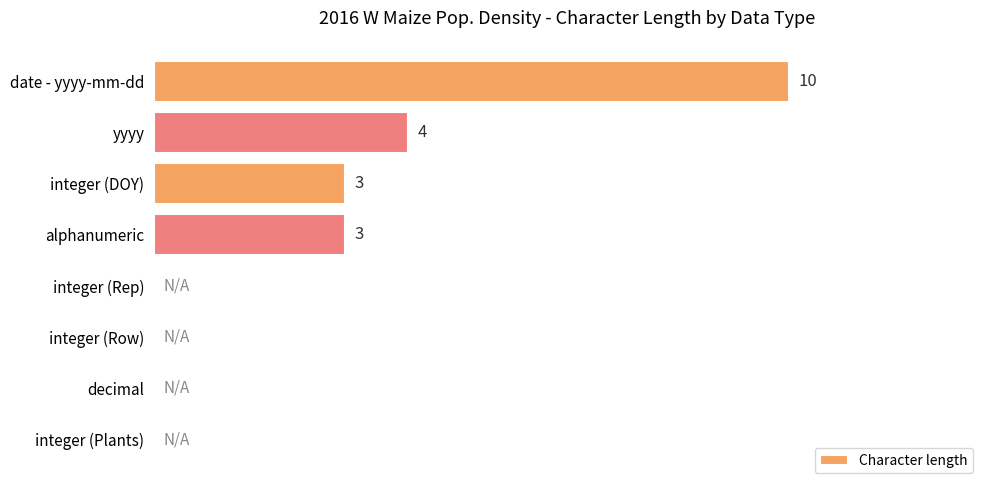

Are the bars grouped side by side (vs. stacked)?

No